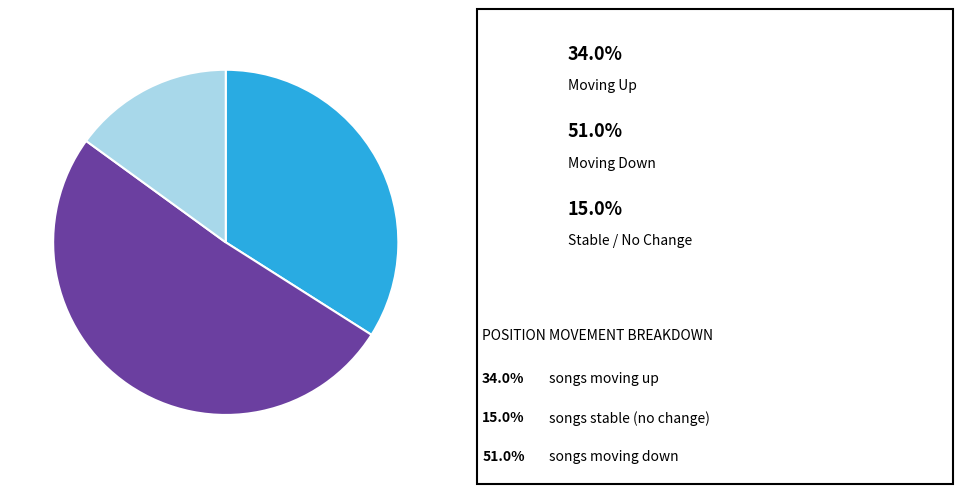

Does any single category account for the majority?

Yes